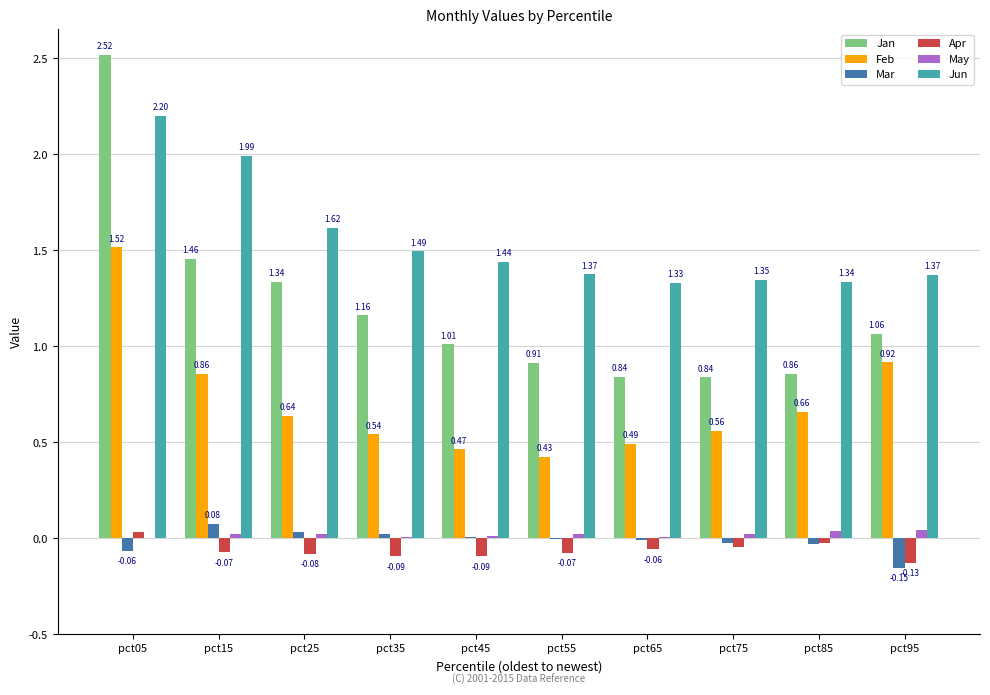

What is the total value across all series at pct05?

6.2